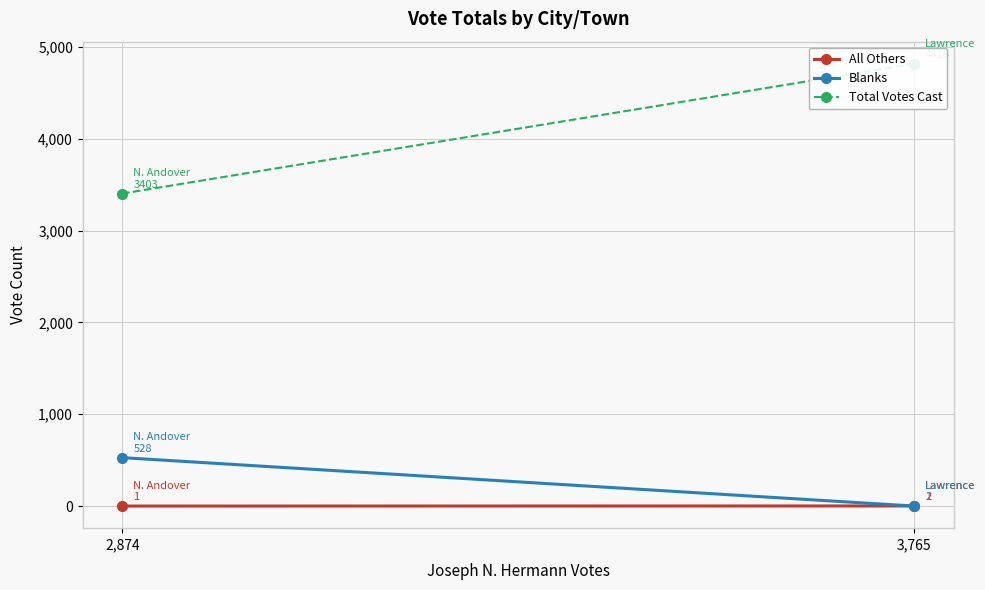

Reading left to right, list all the values displayed in this chart.

All Others: 3,765=2	2,874=1
Blanks: 3,765=1	2,874=528
Total Votes Cast: 3,765=4816	2,874=3403